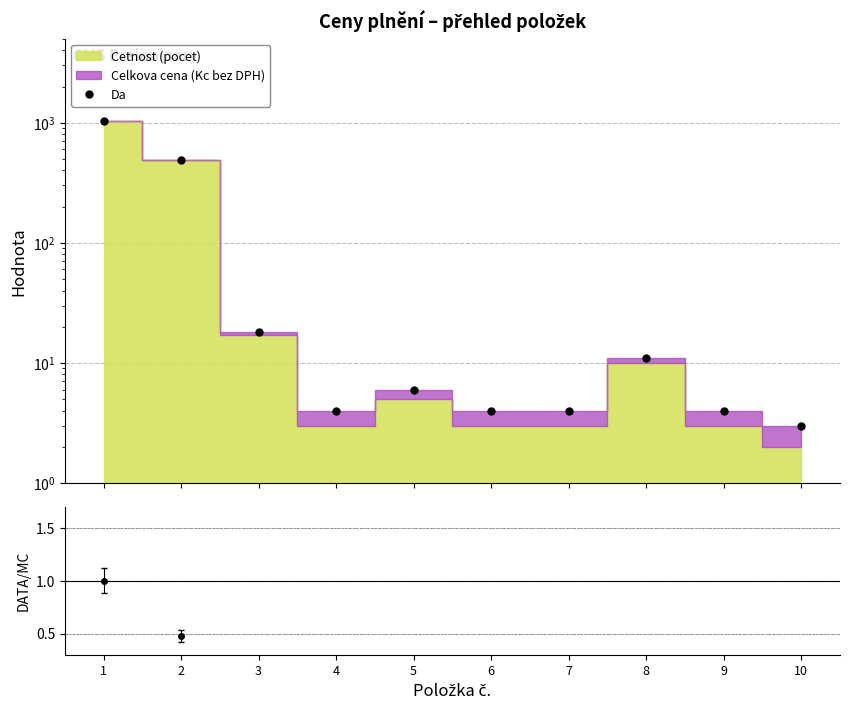

Rank the categories by value from lowest to highest.

10, 4, 6, 7, 9, 5, 8, 3, 2, 1